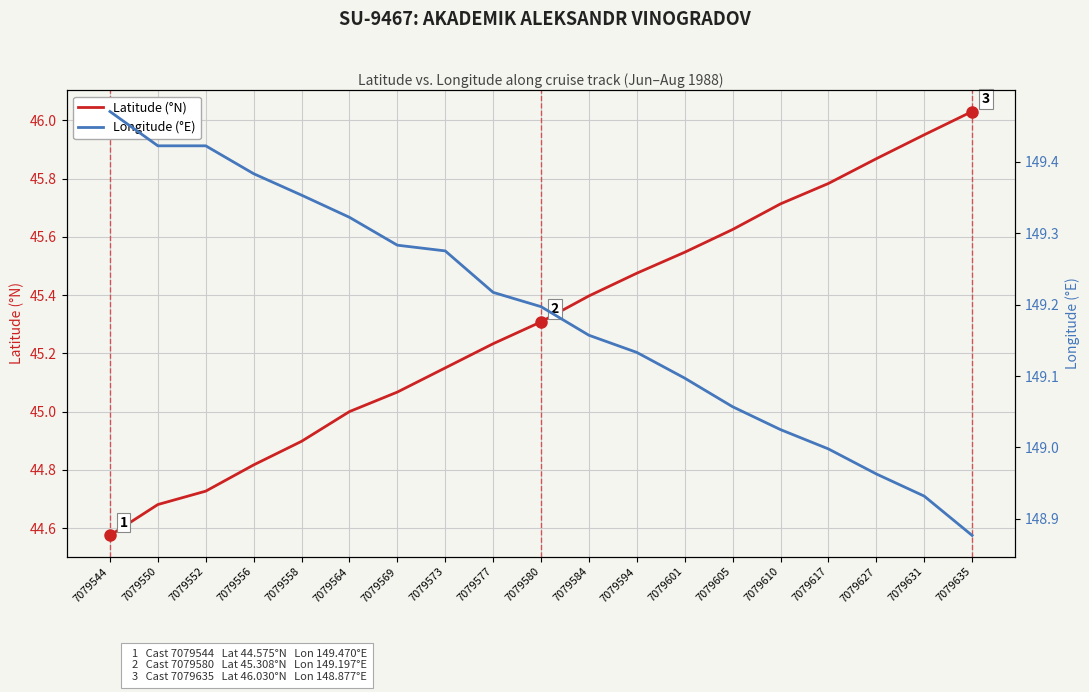

What is the difference between the second highest and minimum values in the Latitude (°N) series?

1.4